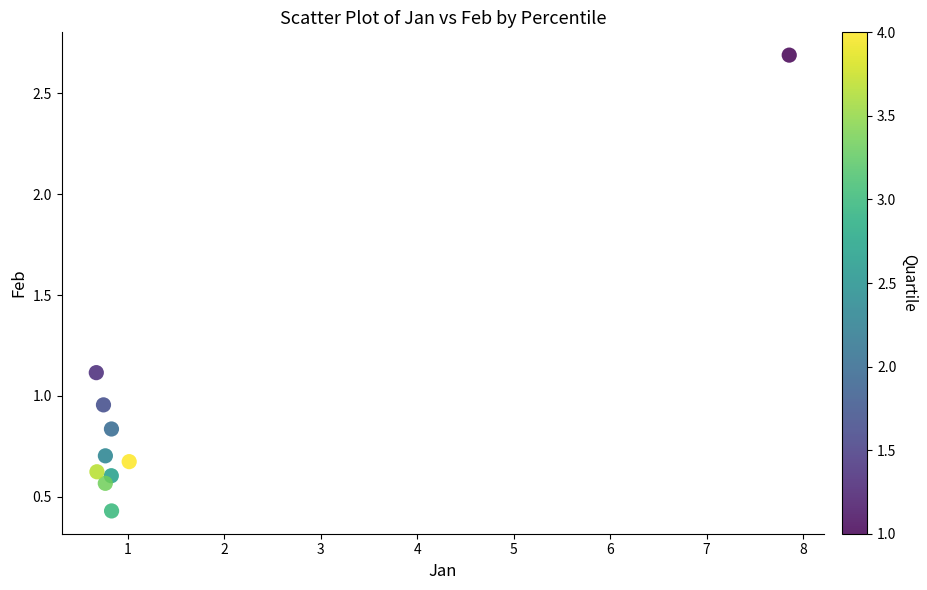

What is the average Y value?

0.9